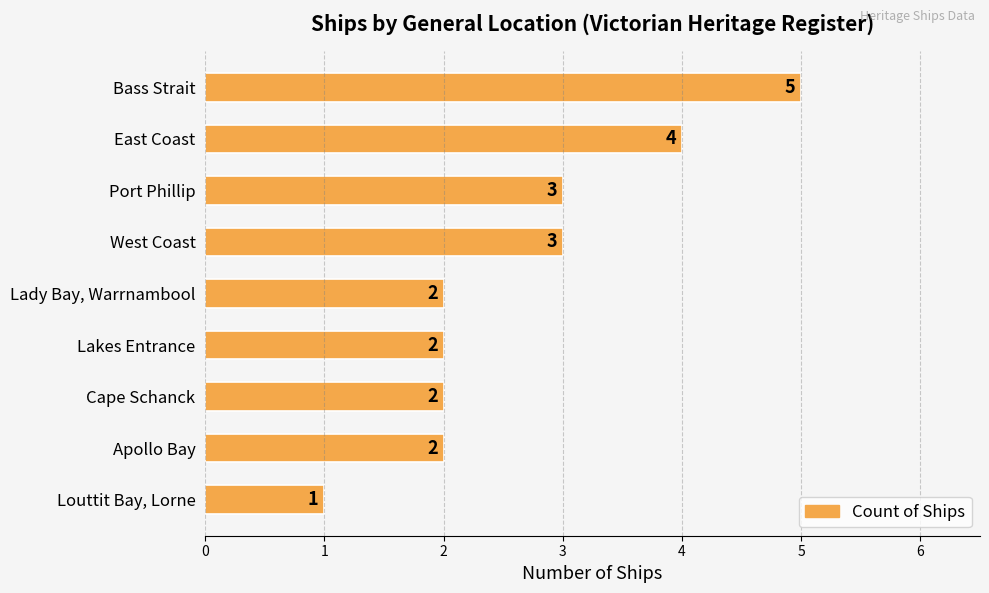

What is the average value?

3